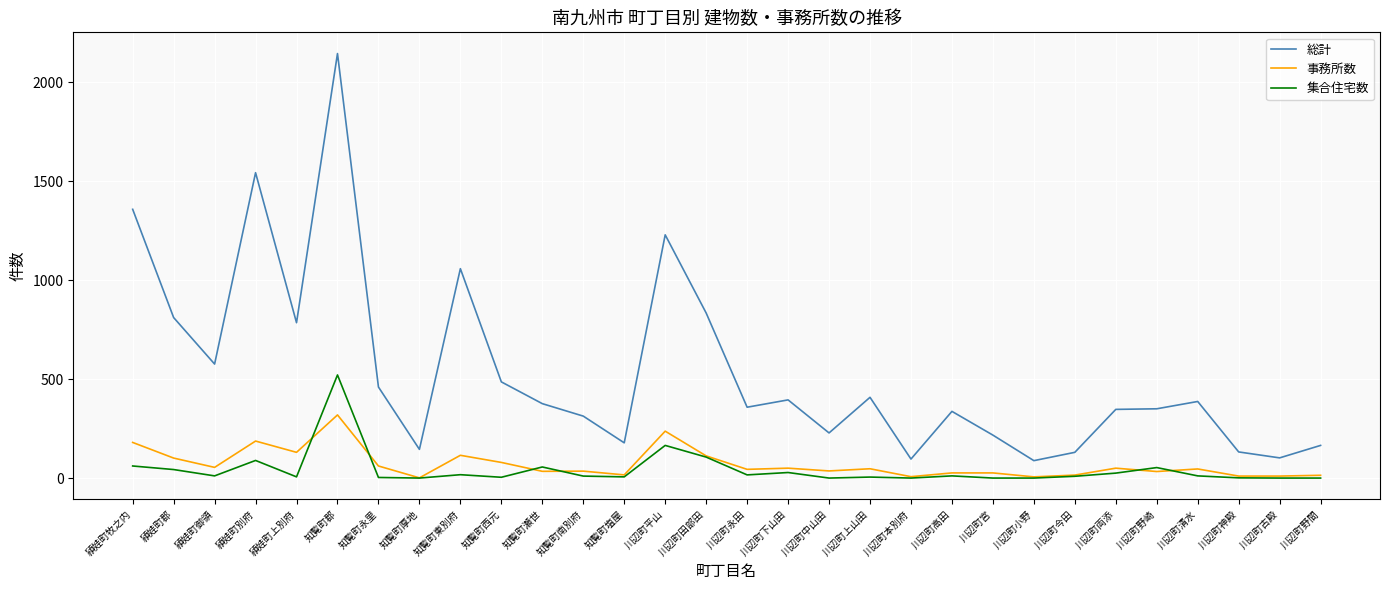

True or false: 総計 and 集合住宅数 cross at least once.

False